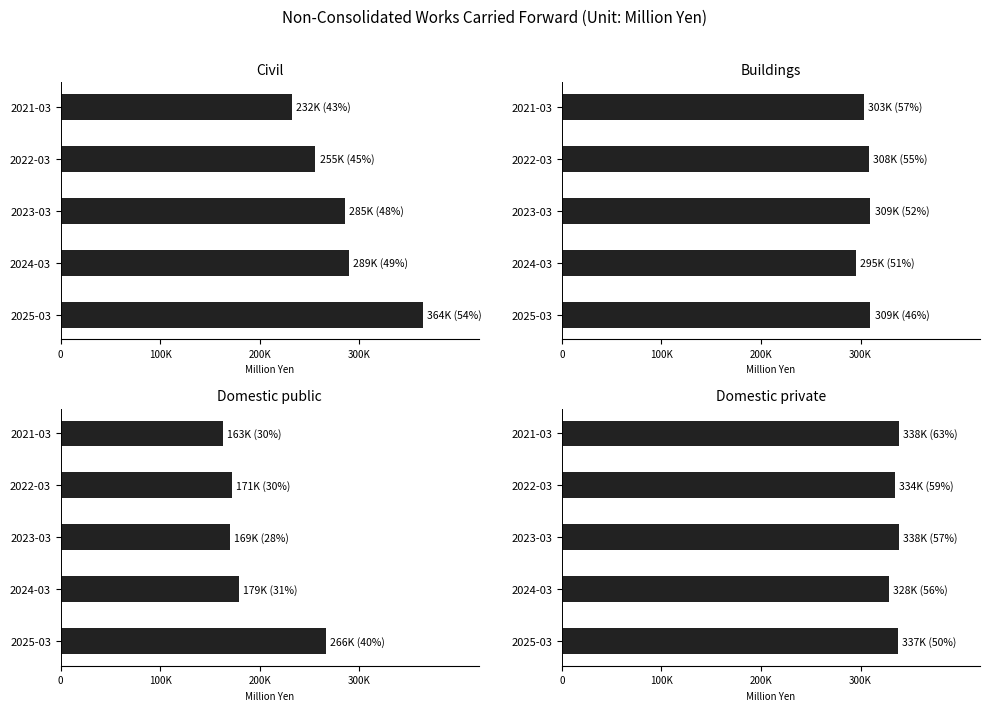

Does the chart contain any negative values?

No